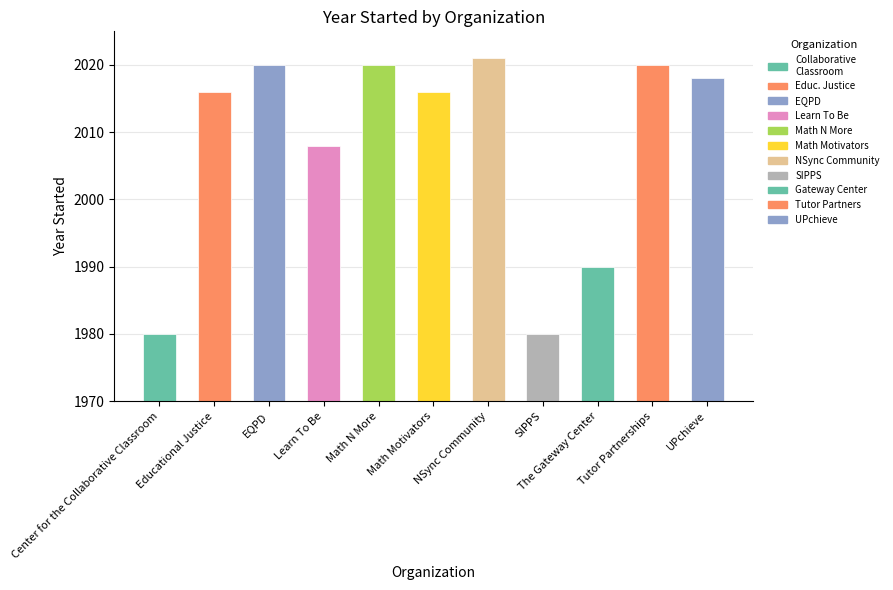

Which has a higher value, Math N More or Math Motivators?

Math N More